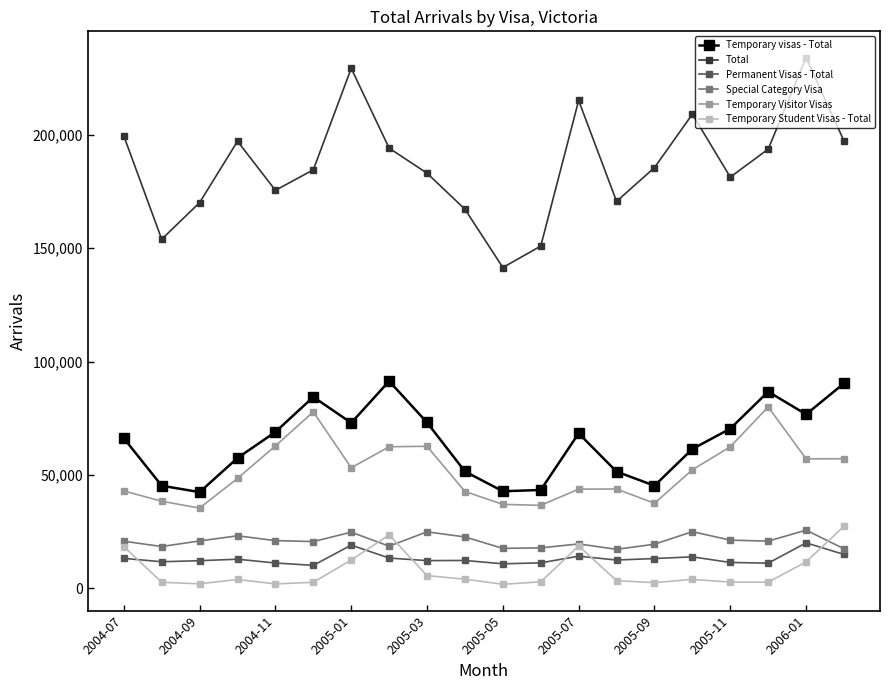

Which series has the widest spread of values?

Total